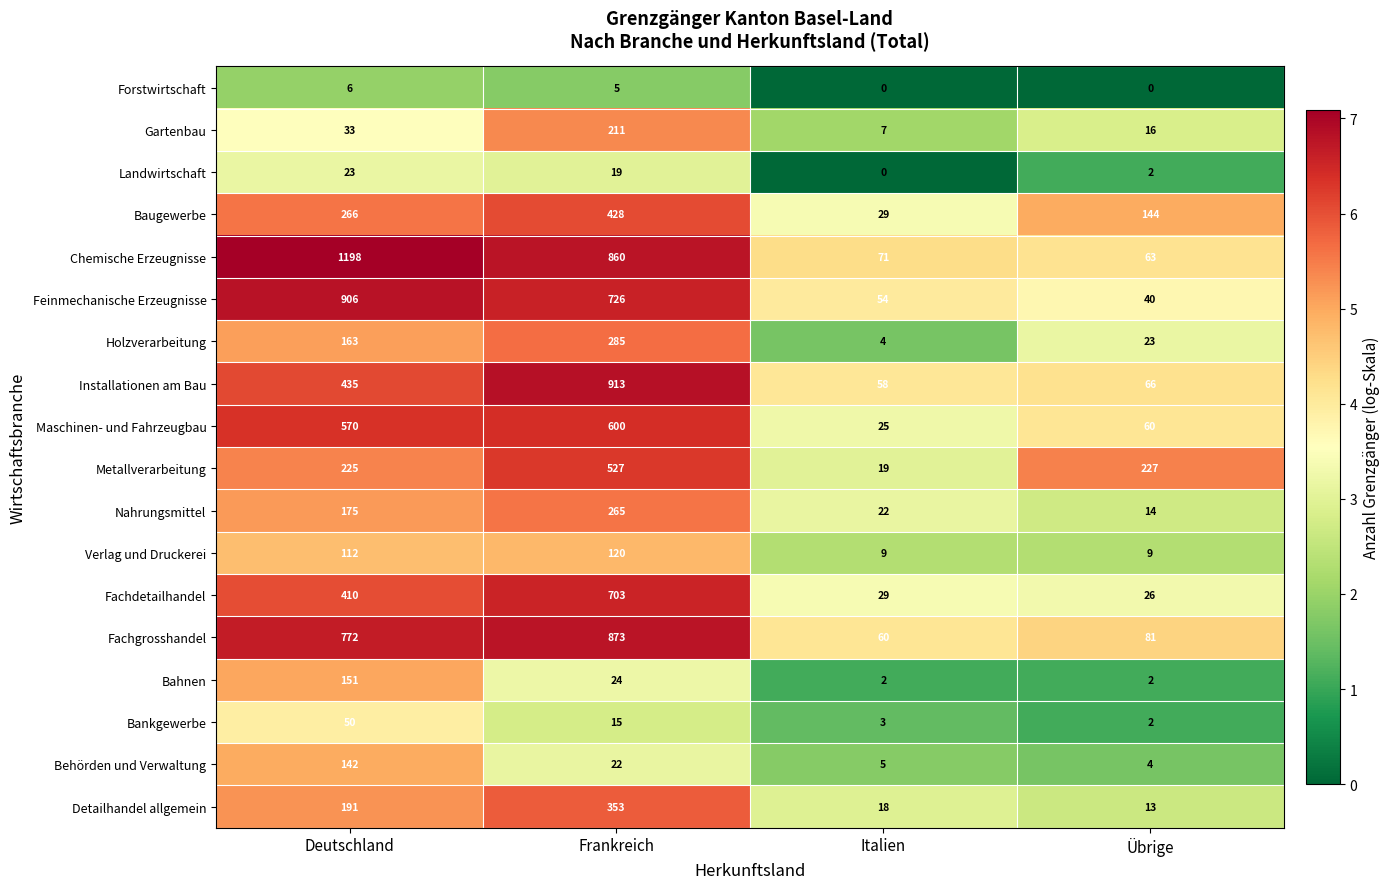

At which label does Fachgrosshandel reach its minimum?

Italien